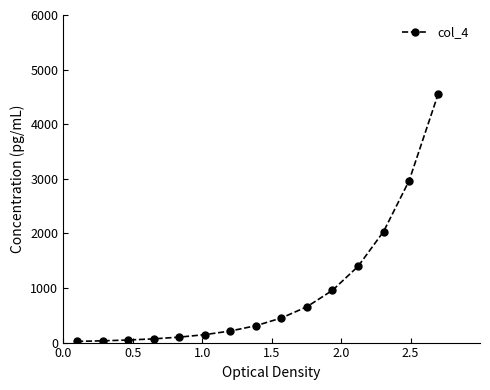

What is the average value?

930.4